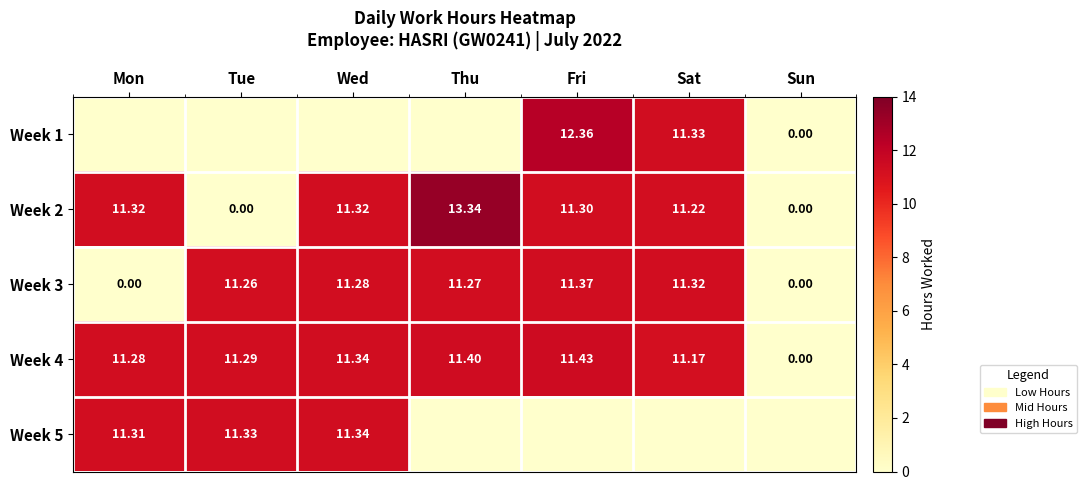

What is the difference between the maximum and minimum values in the Week 2 series?

13.3